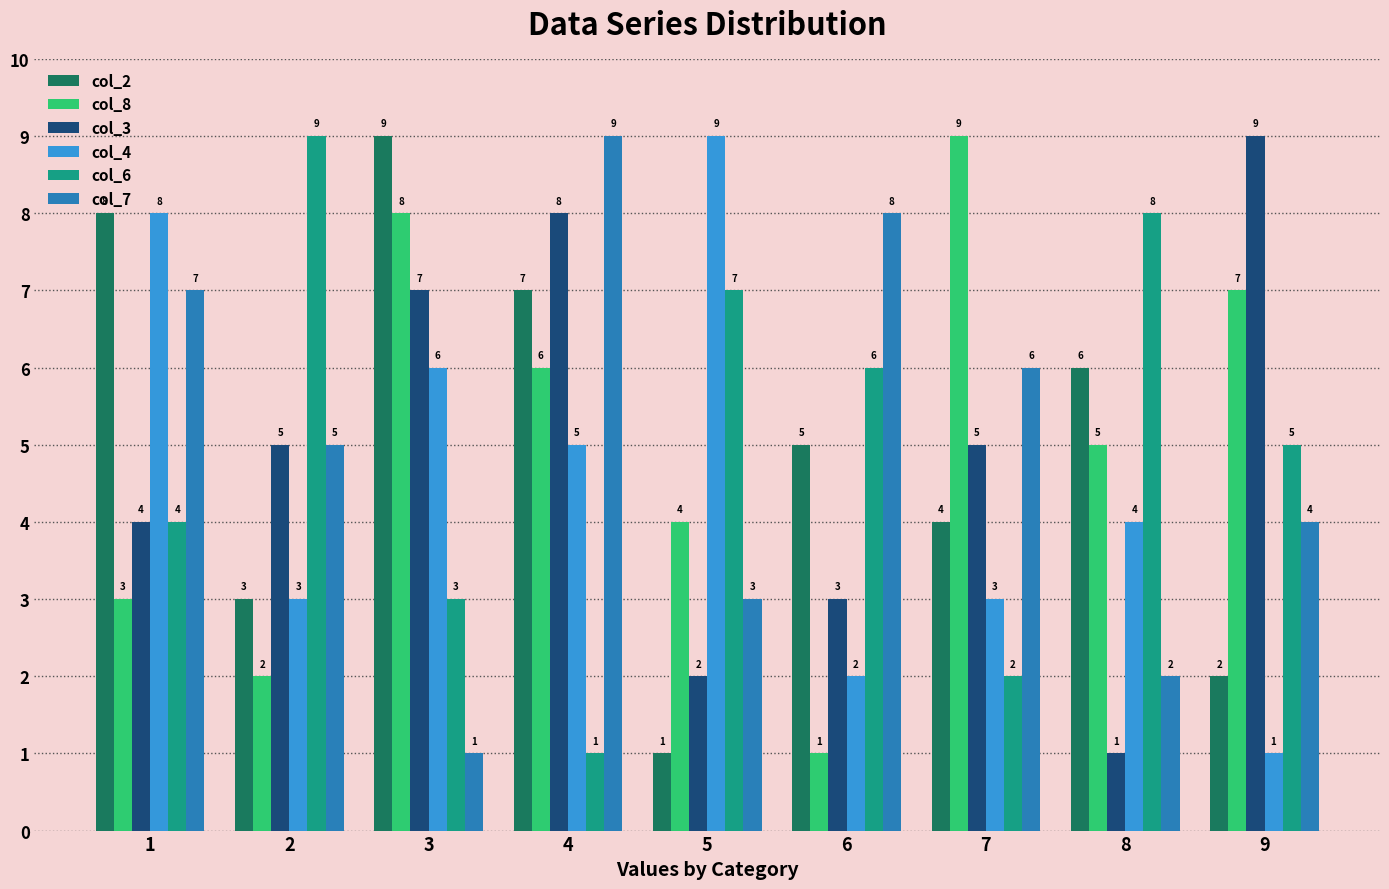

How many groups of bars are there?

9